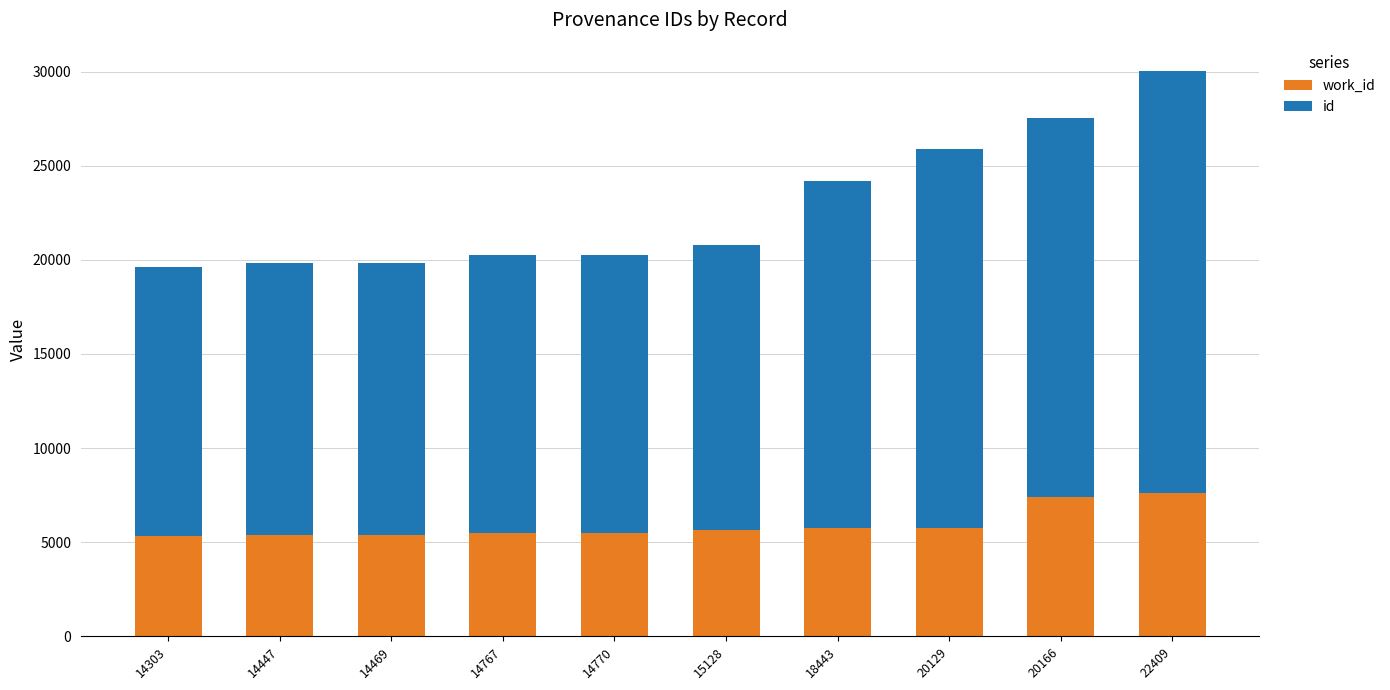

At which category is the sum across all series the highest?

22409